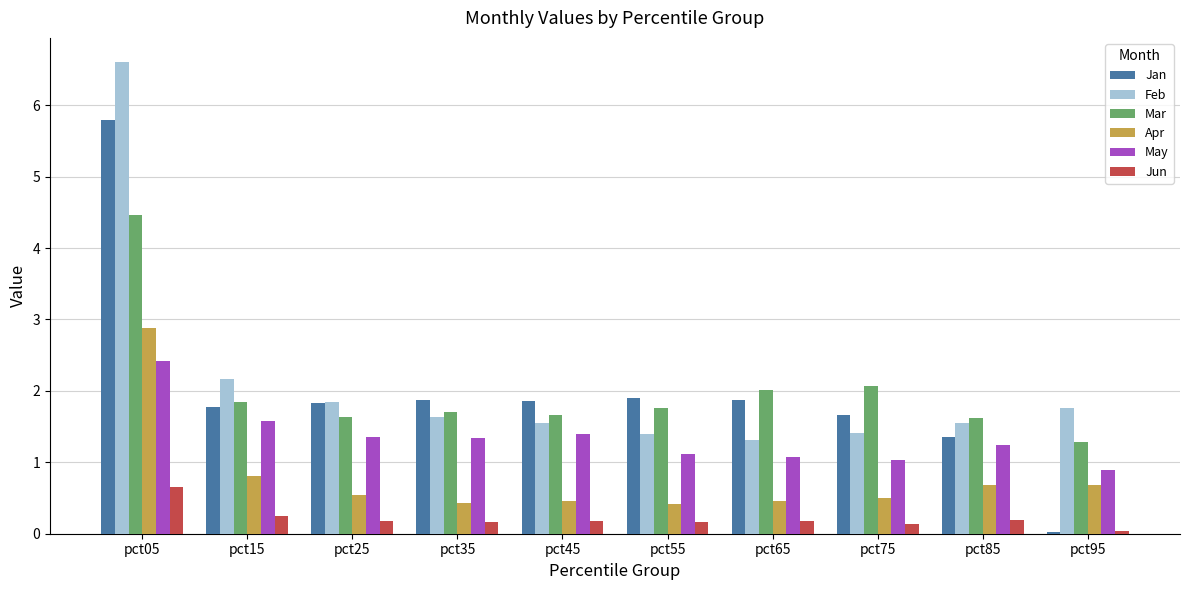

Which series has the largest range (max minus min)?

Jan